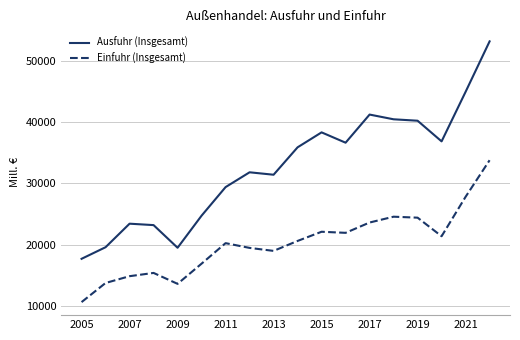

What is the difference between the maximum and minimum values in the Ausfuhr (Insgesamt) series?

35518.7